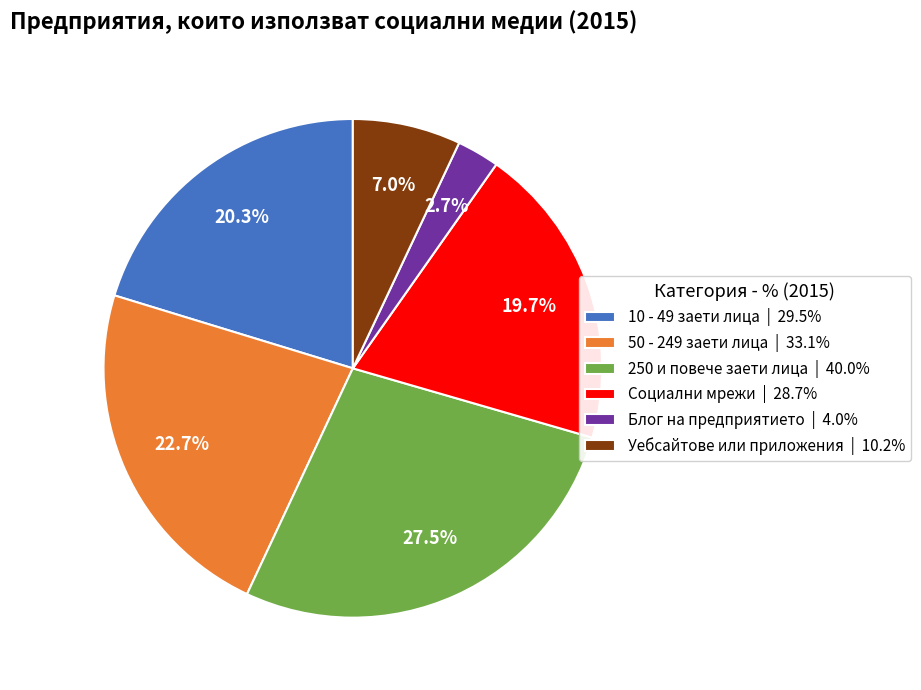

To the nearest percent, what percentage of the pie is Блог на предприятието?

3%